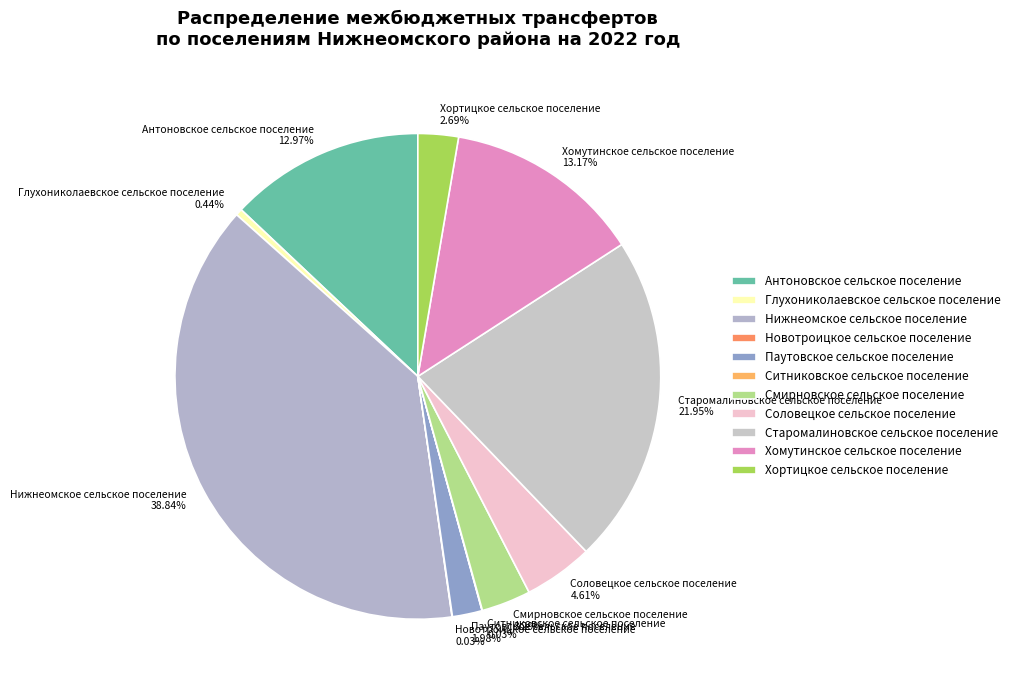

What is the largest slice in the pie chart?

Нижнеомское сельское поселение